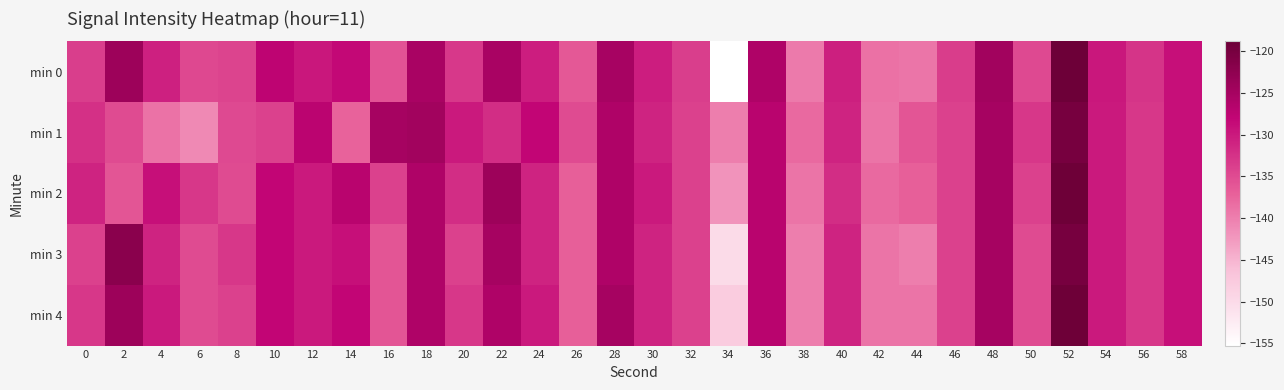

Which series has the largest total across all categories?

min 4